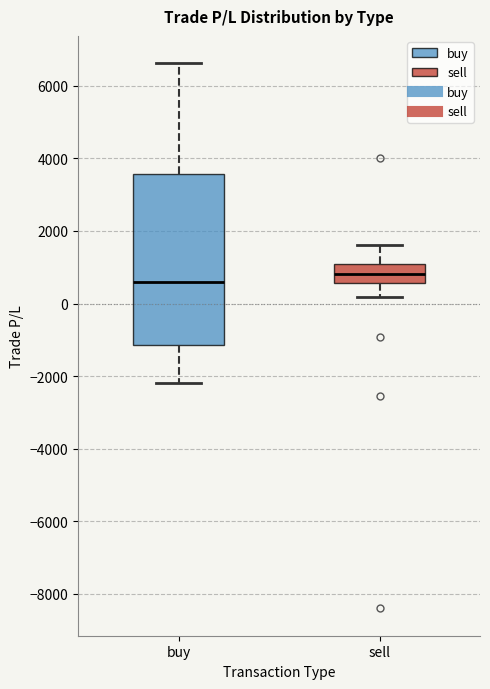

Reading left to right, transcribe this box plot: for each box, give where its median line is, the range the box spans, and where its two whiskers end, as read against the y-axis. The values are not printed on the chart, so give them approximately, as read against the axis.

buy: median 600, box -1200 to 3600, whiskers -2200 to 6600
sell: median 800, box 600 to 1000, whiskers 200 to 1600